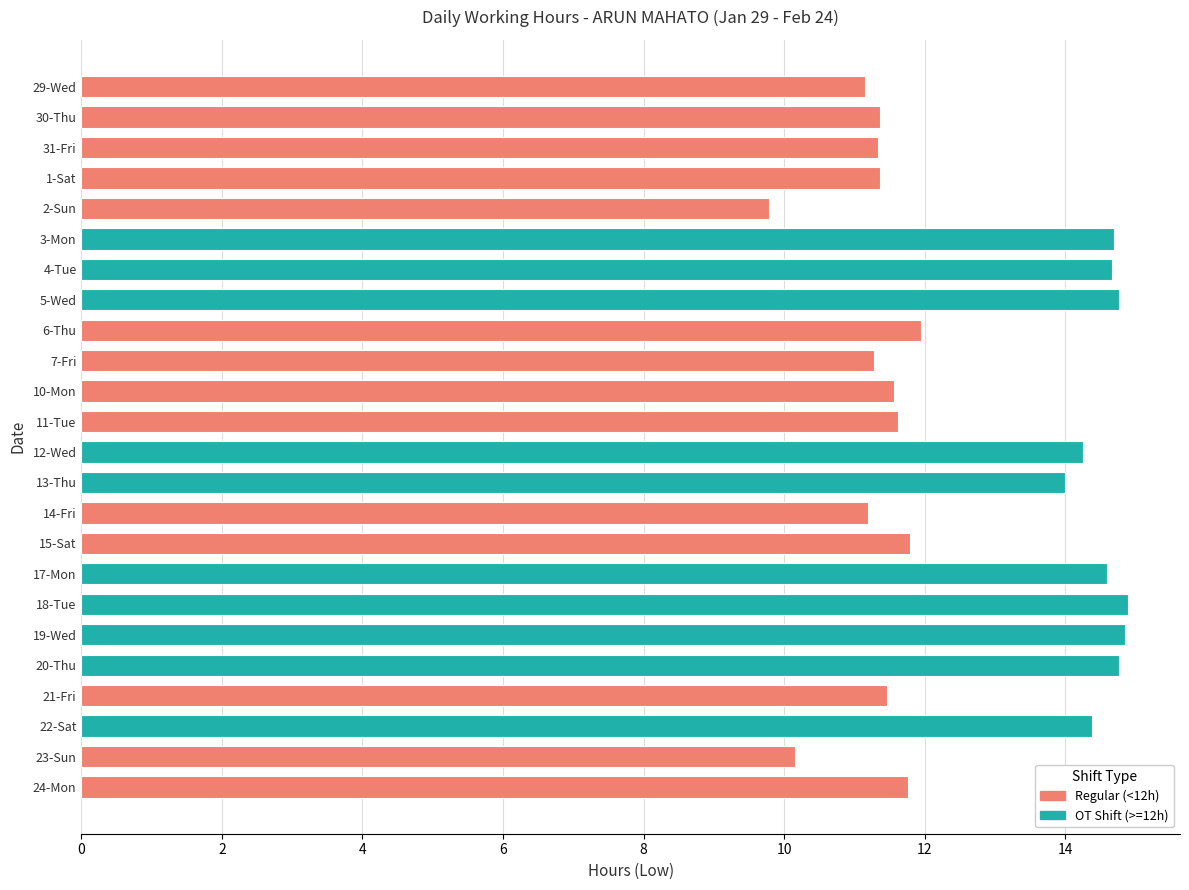

What is the difference between the maximum and minimum values?

5.1